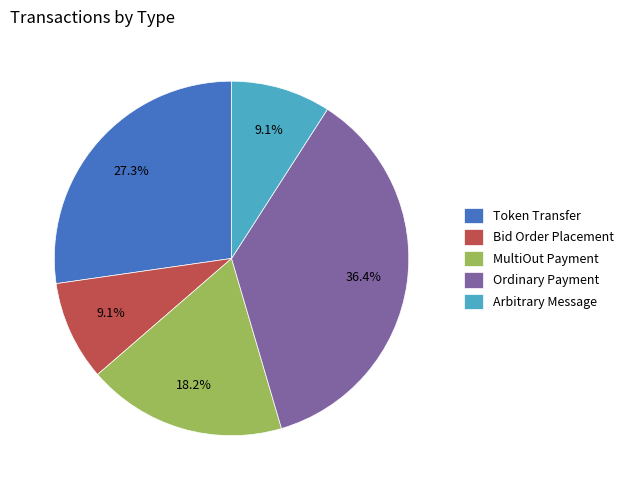

How much of the chart is everything except Arbitrary Message?

90.9%